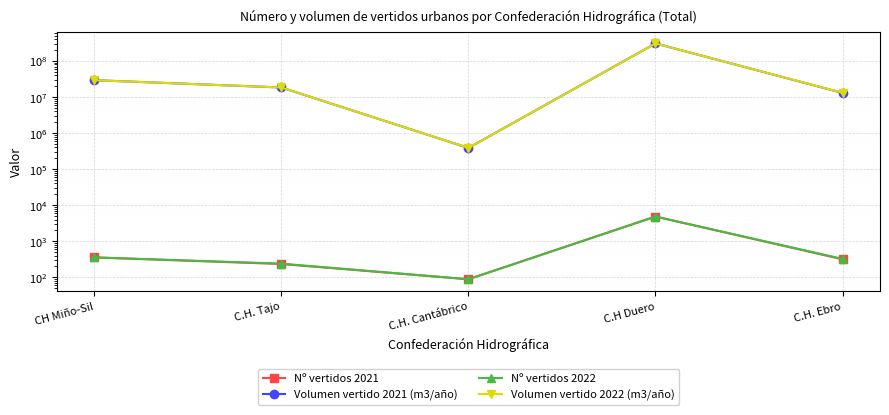

Read the Nº vertidos 2022 value at C.H Duero, to the nearest 50.

4850